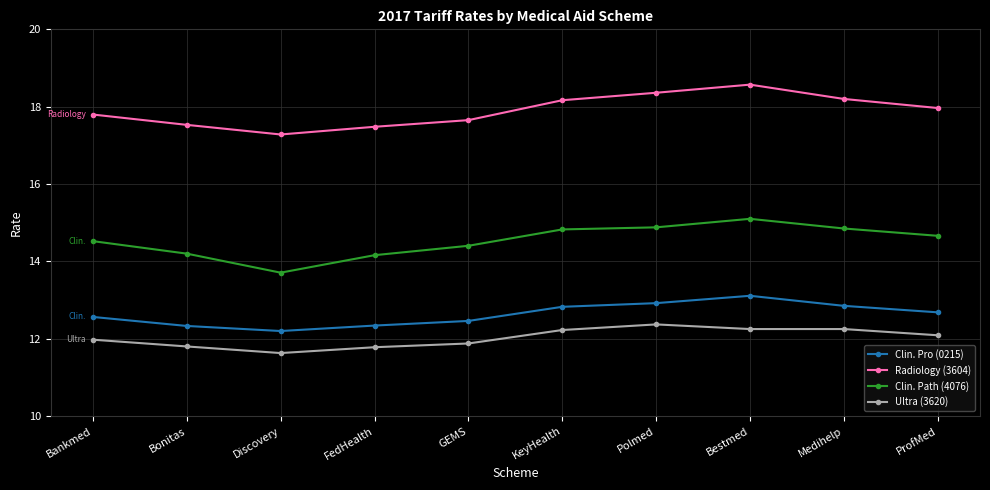

True or false: Ultra (3620) and Clin. Pro (0215) cross at least once.

False